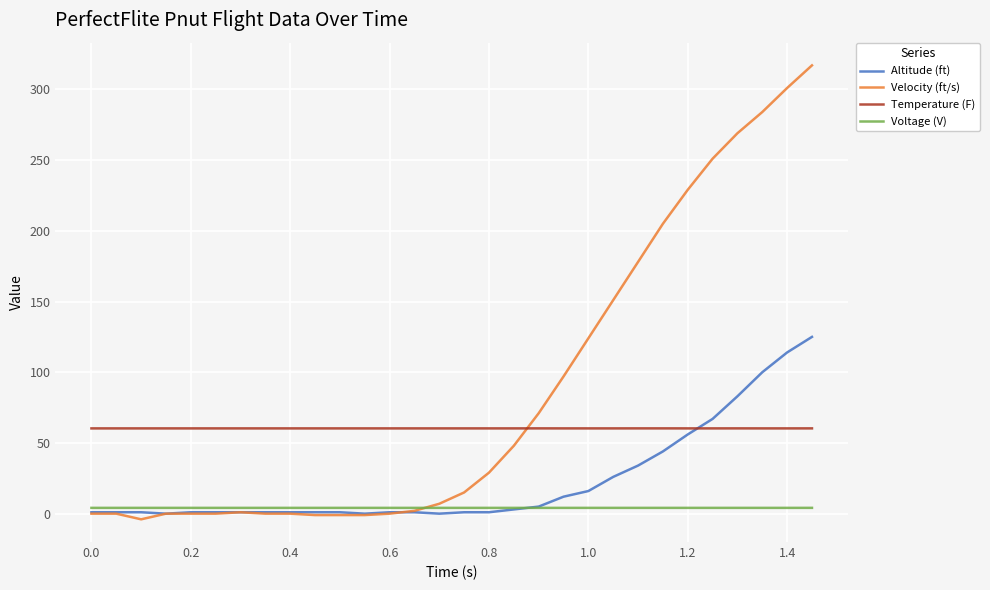

Which series has the widest spread of values?

Velocity (ft/s)